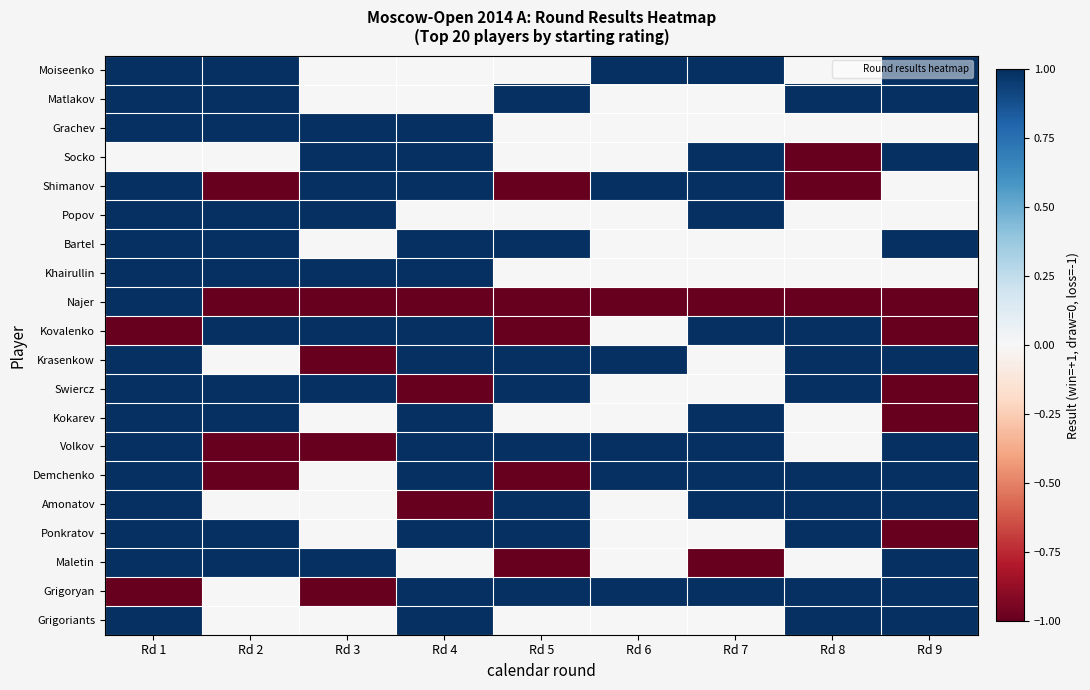

What is the greatest value displayed?

1